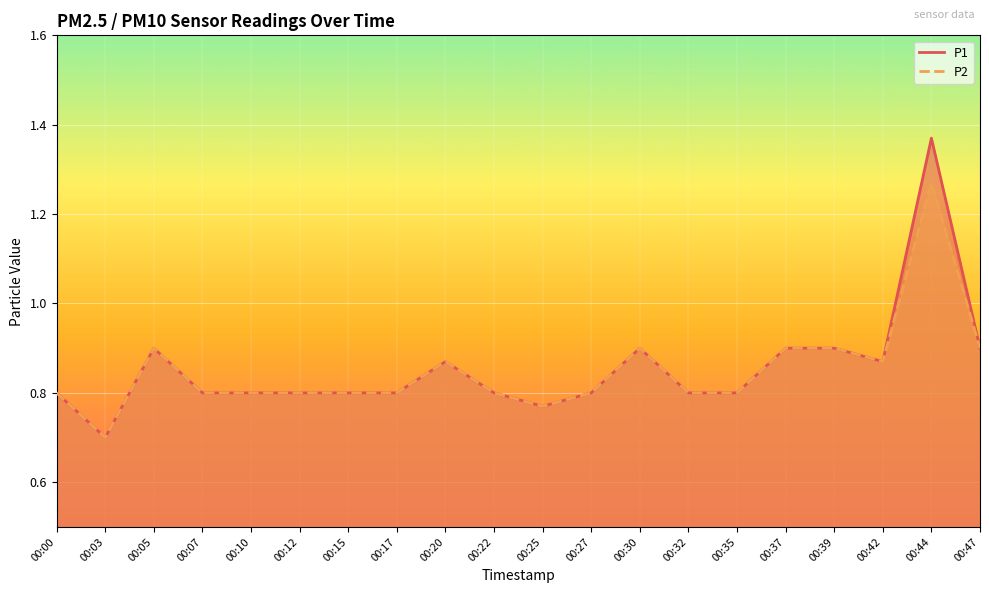

What are all the series names shown in the legend?

P1, P2